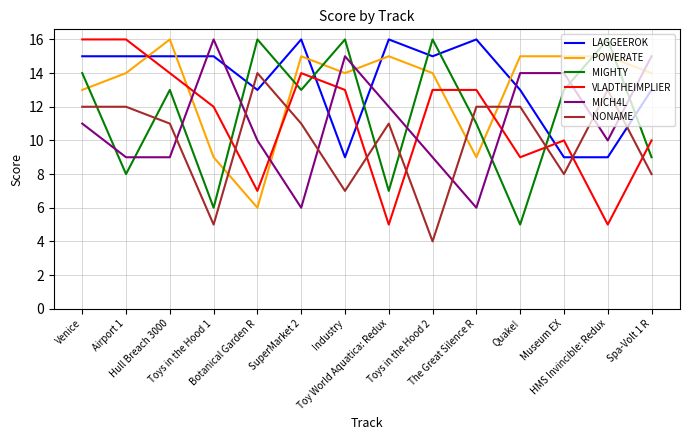

What are all the series names shown in the legend?

LAGGEEROK, POWERATE, MIGHTY, VLADTHEIMPLIER, MICH4L, NONAME